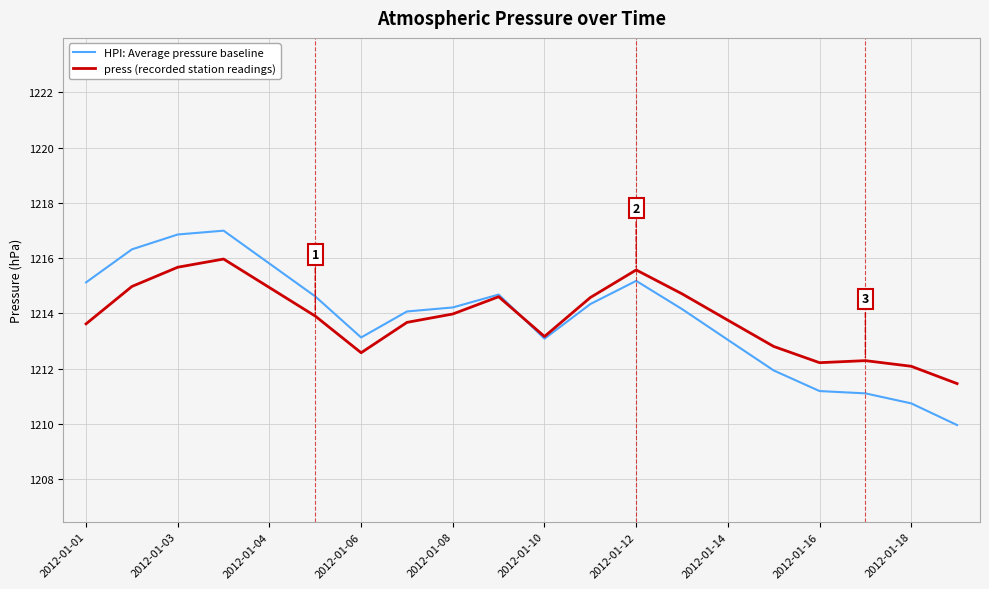

Rank the series by their maximum value, from lowest to highest.

press (recorded station readings), HPI: Average pressure baseline